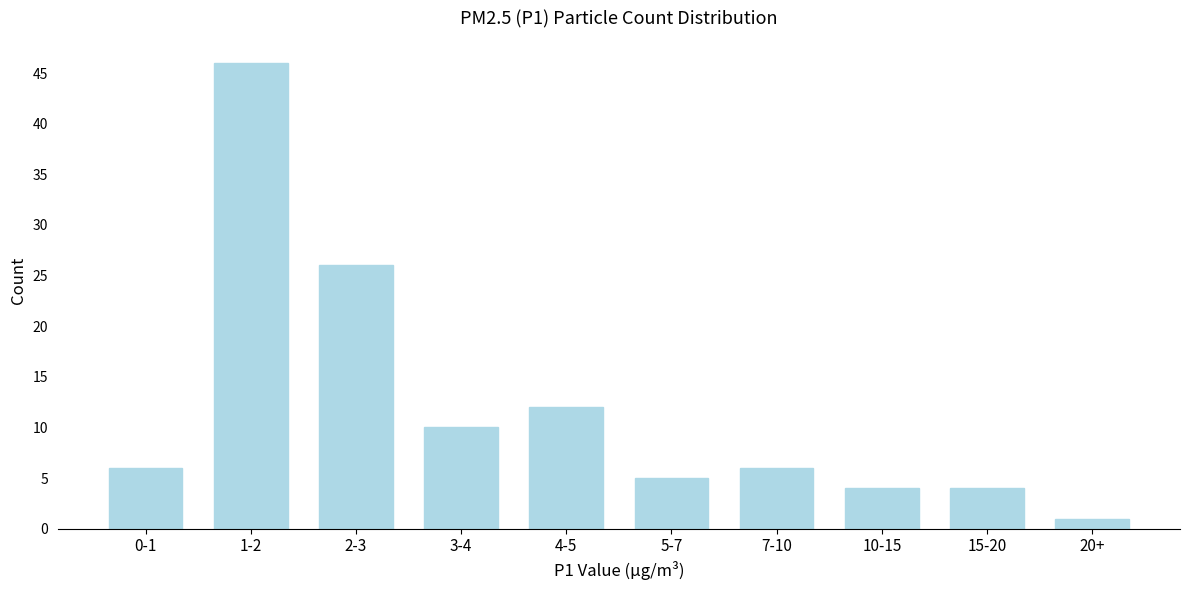

Reading left to right, extract all data points from this chart.

6	46	26	10	12	5	6	4	4	1